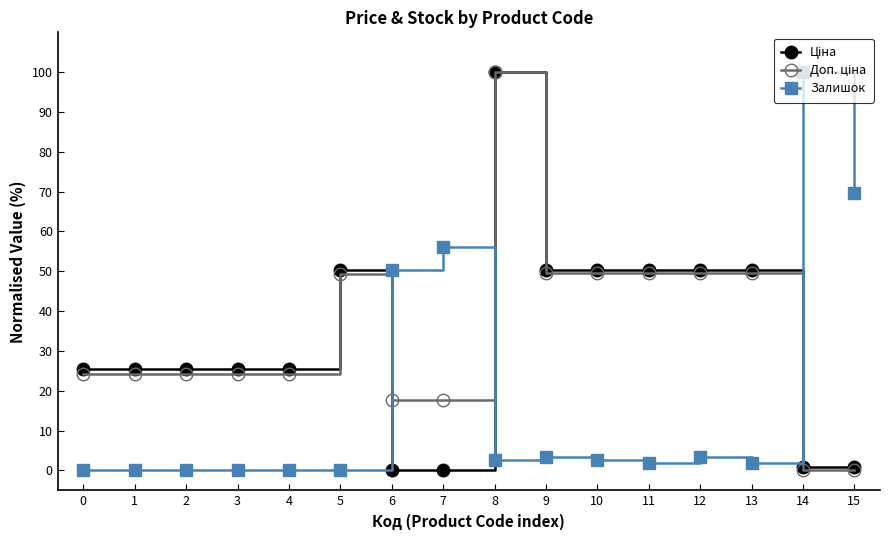

Is it true that Залишок equals 2.7 at 10?

True